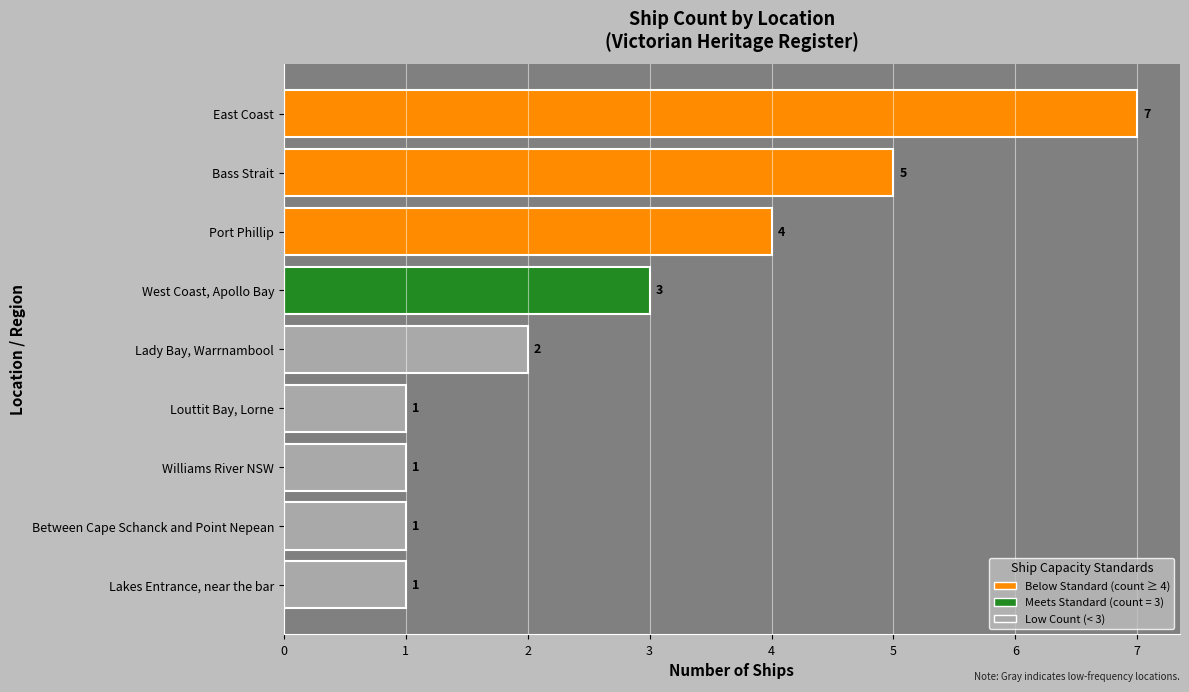

What is the ratio of the value at Louttit Bay, Lorne to the value at Lady Bay, Warrnambool?

0.5